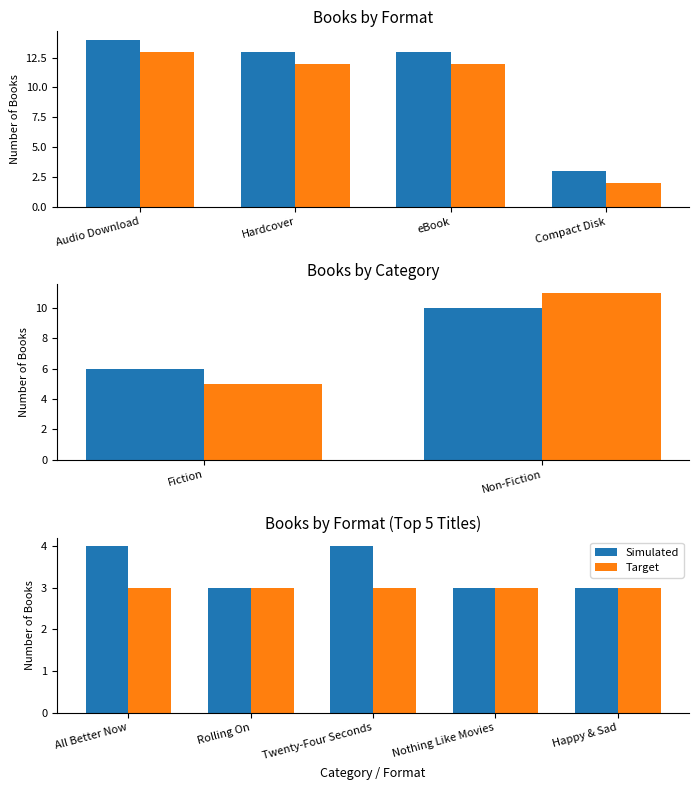

List the series in order of their peak value, highest first.

Simulated, Target